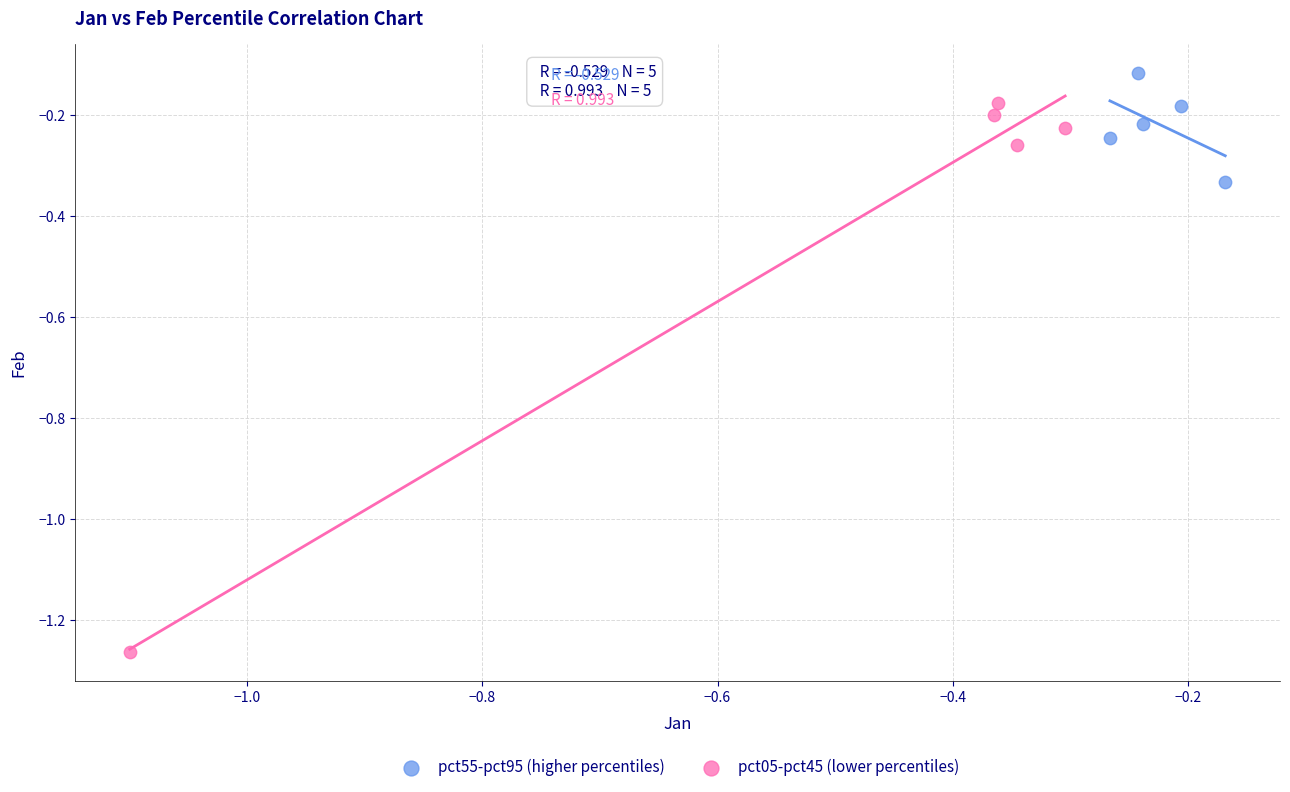

Which series contains the highest Y value?

pct55-pct95 (higher percentiles)